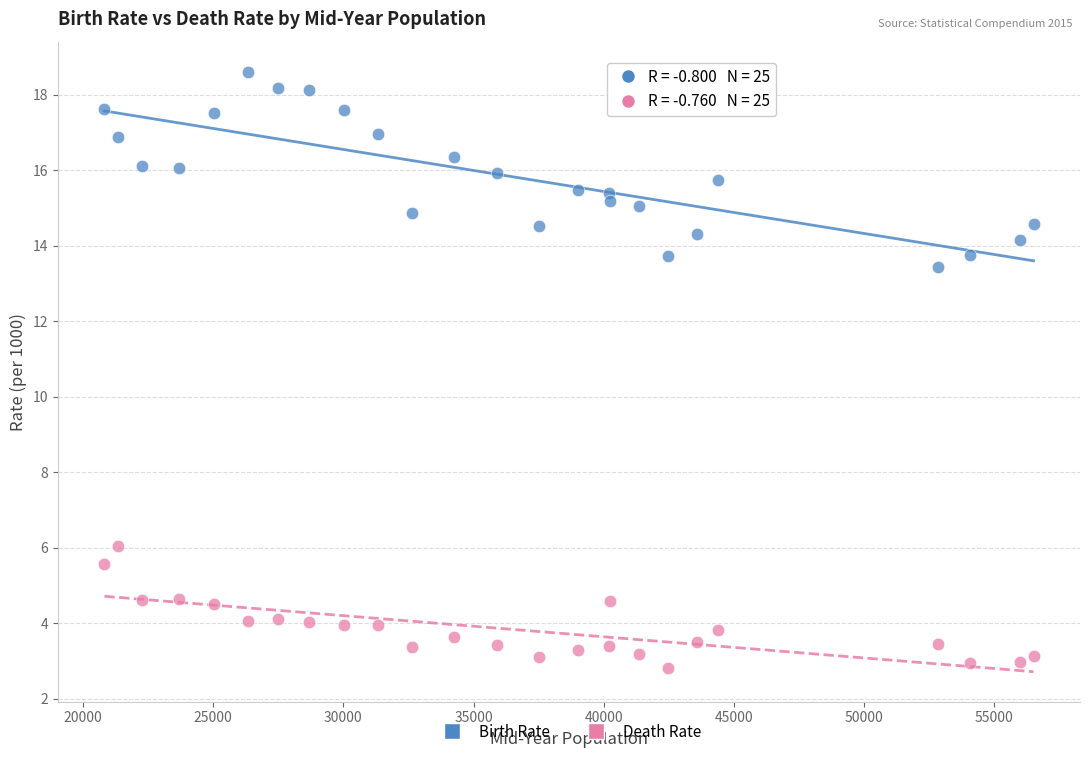

Which series contains the lowest Y value?

Death Rate